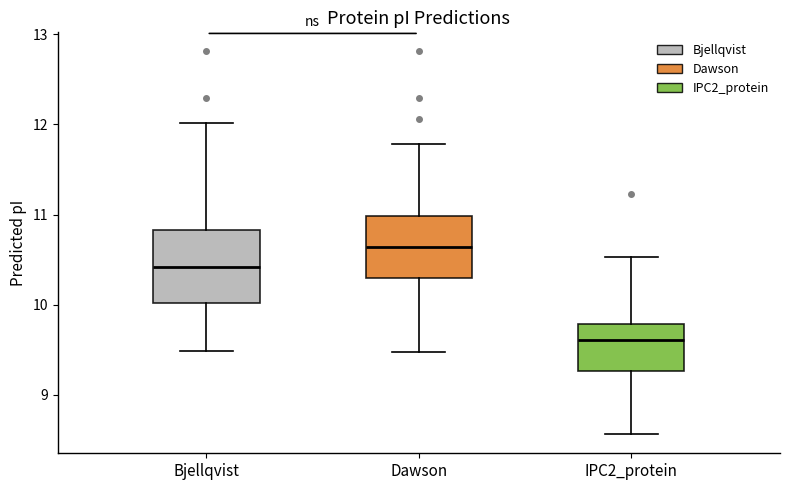

Comparing the boxes themselves (not the whiskers), which one is the tallest?

Bjellqvist